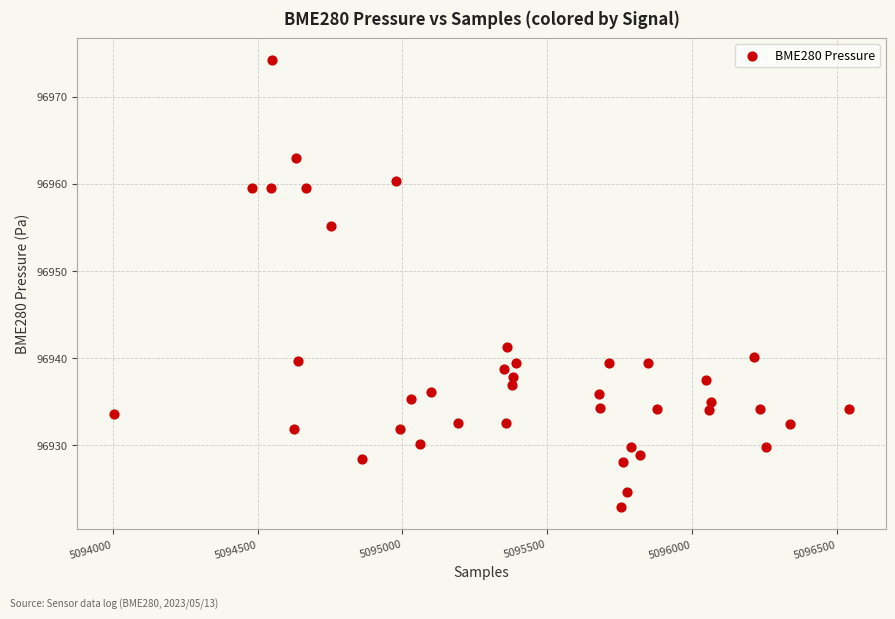

What is the range of X values (max minus min)?

2540.0